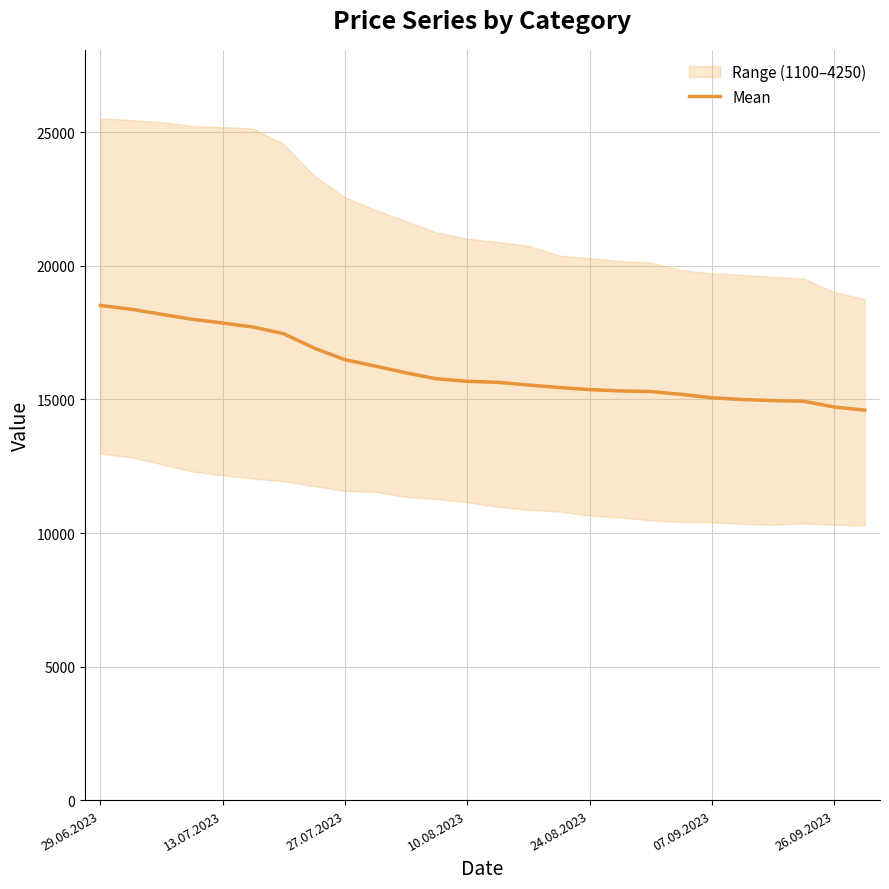

Count the number of values greater than 15679.

13